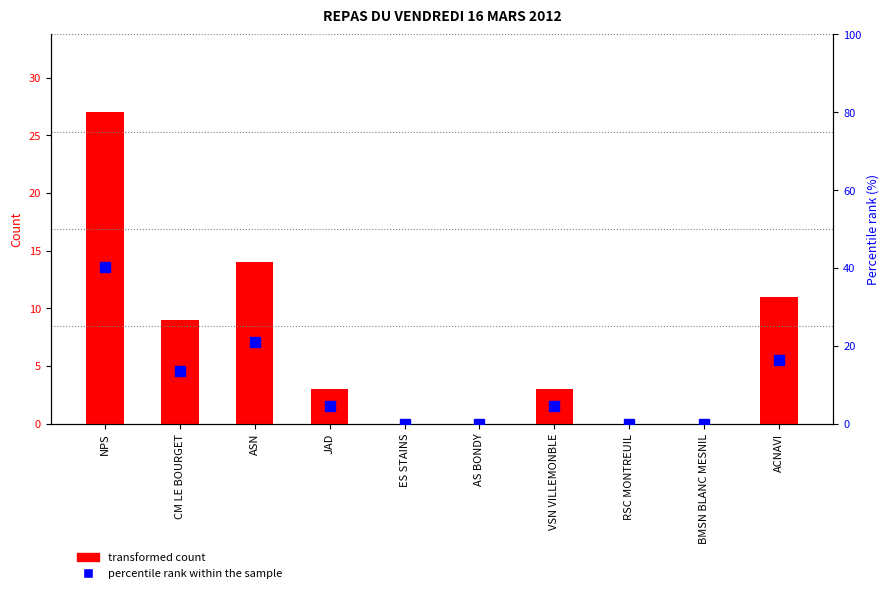

At which label is percentile rank within the sample closest to 20?

ASN